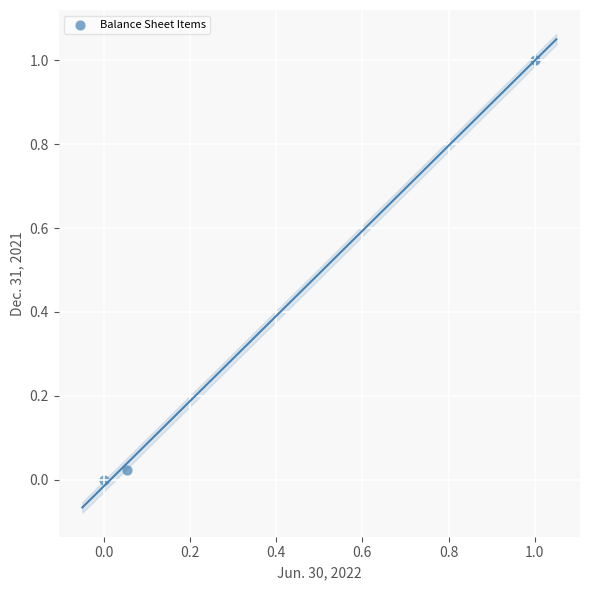

What is the average Y value?

0.3